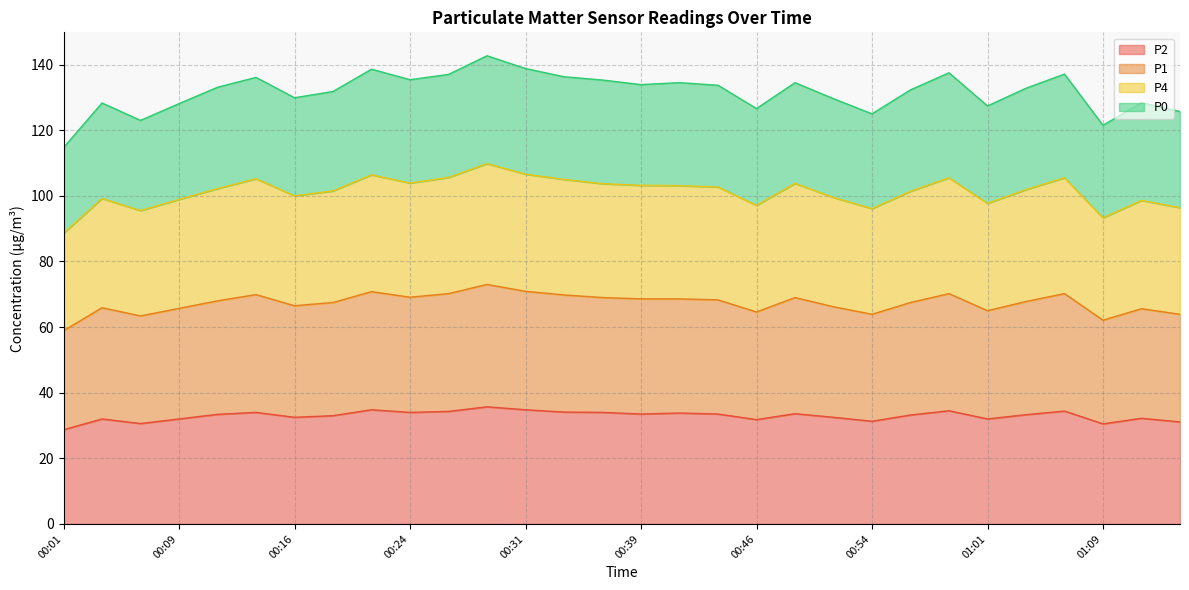

What is the lowest value of the P2 series?

28.7